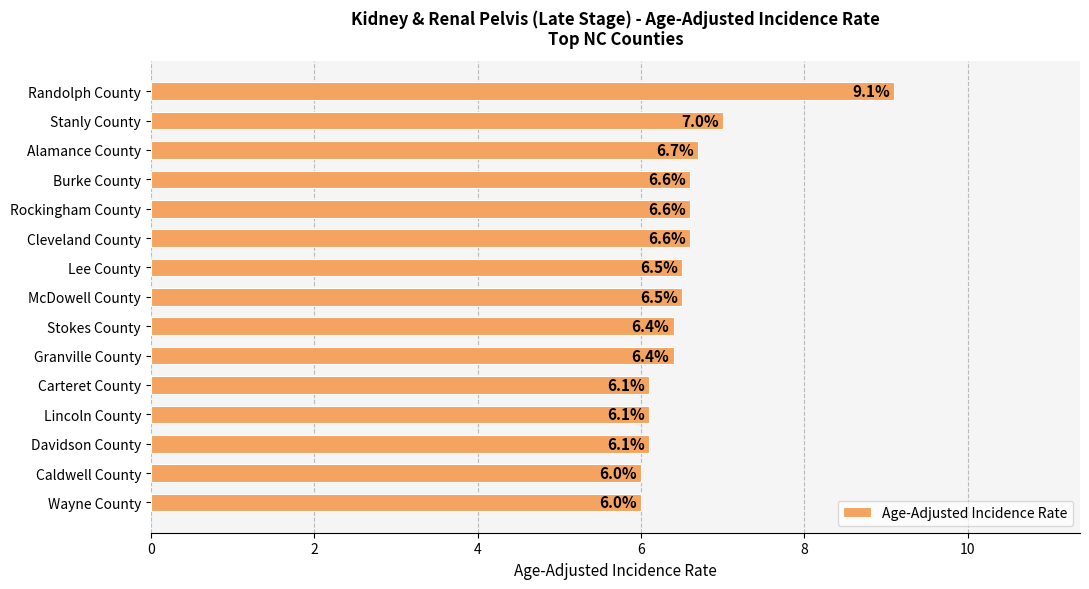

The chart shows a value of 6.0 at Wayne County. True or false?

True